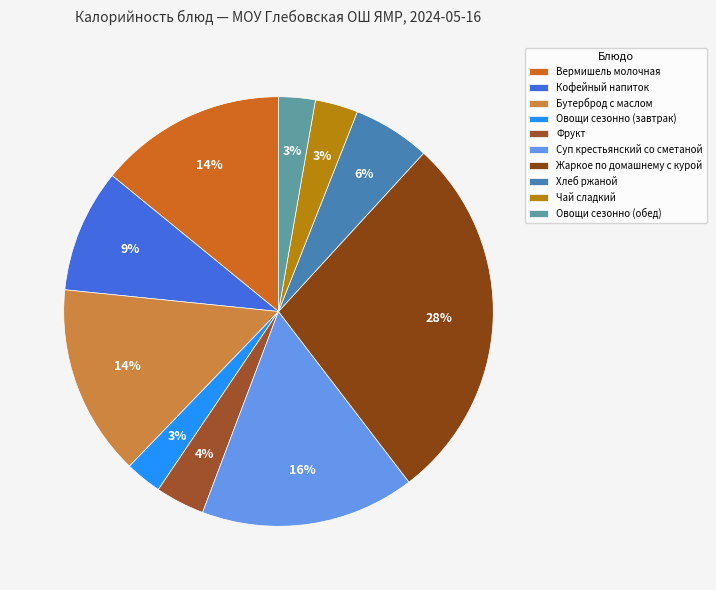

Count the number of slices in the pie.

10